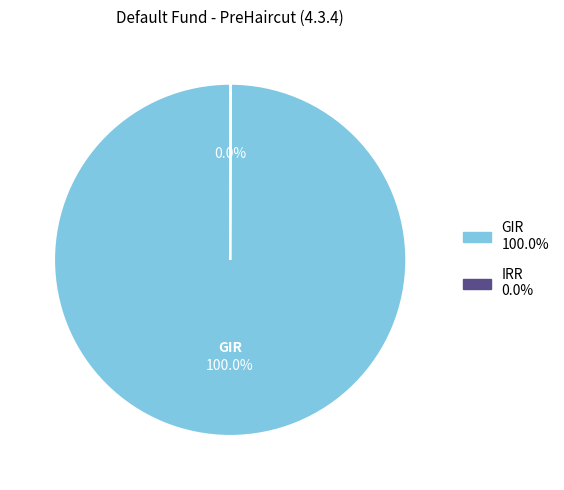

The GIR slice represents 89% of the pie. True or false?

False